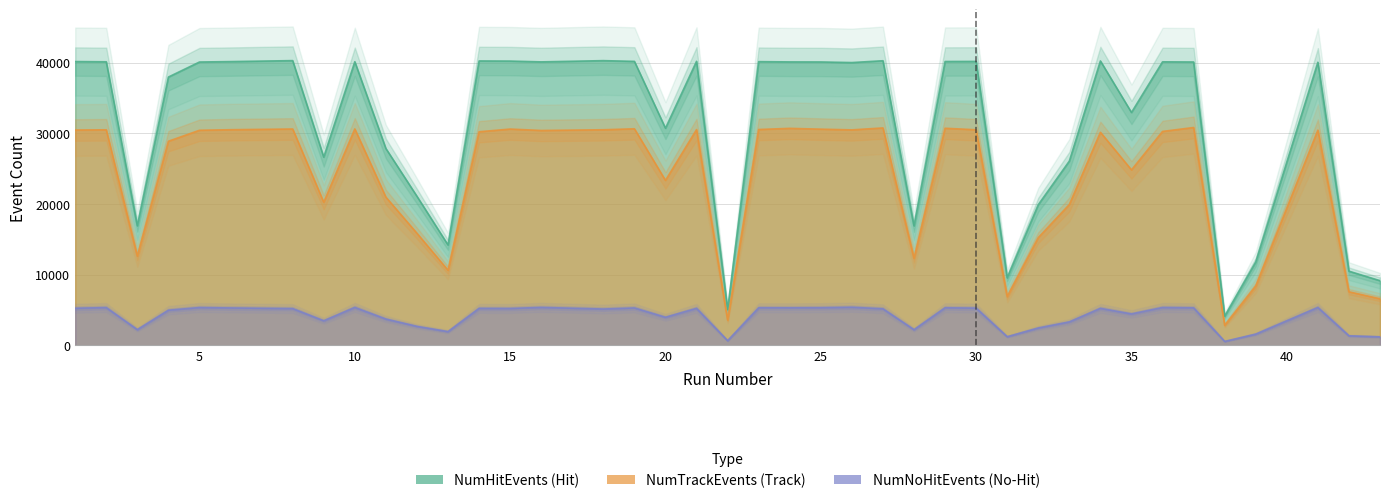

List the series in order of their overall mean, highest first.

NumHitEvents, NumTrackEvents, NumNoHitEvents